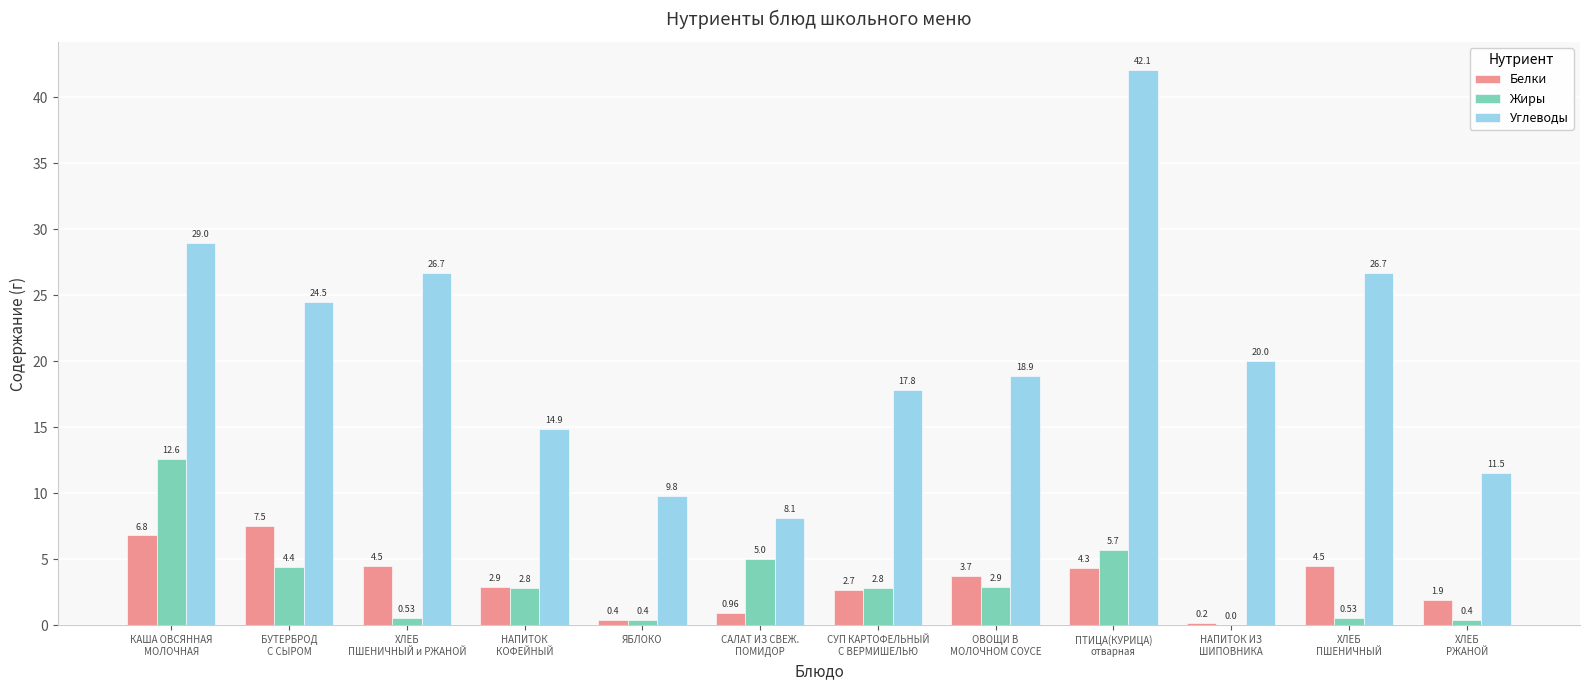

What is the sum of all Жиры values?

38.1